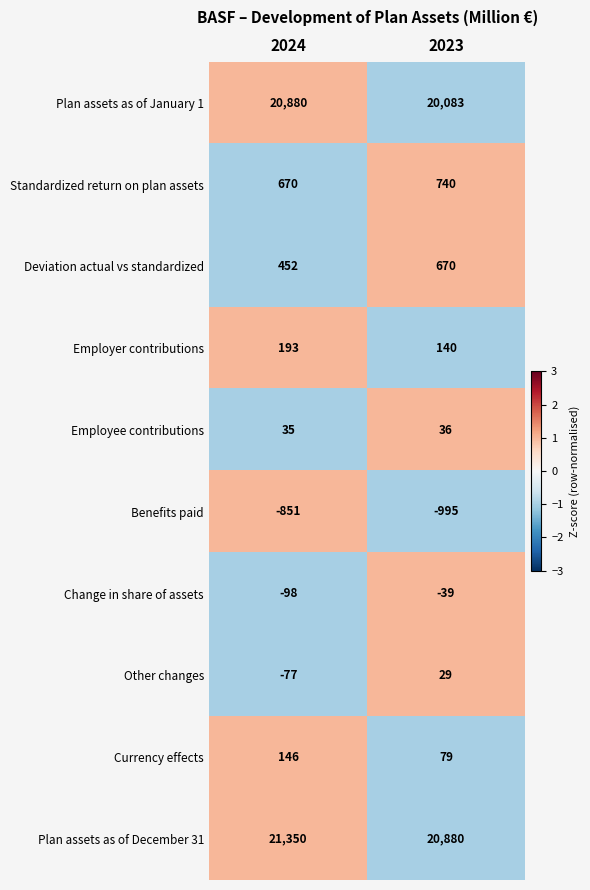

Between 2024 and 2023, which series saw the biggest shift?

Plan assets as of January 1